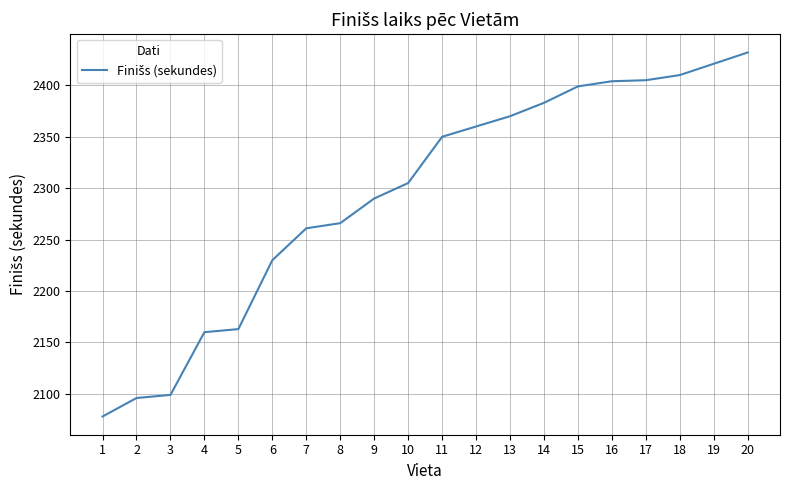

What is the difference between the maximum and minimum values?

354